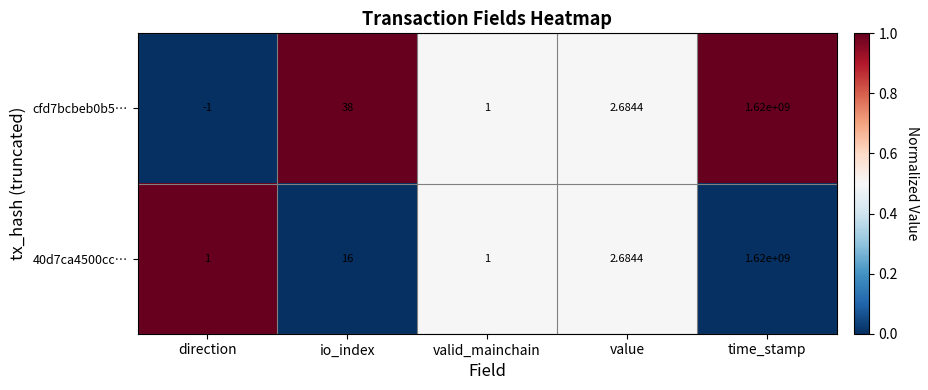

At which category is the sum across all series the highest?

time_stamp